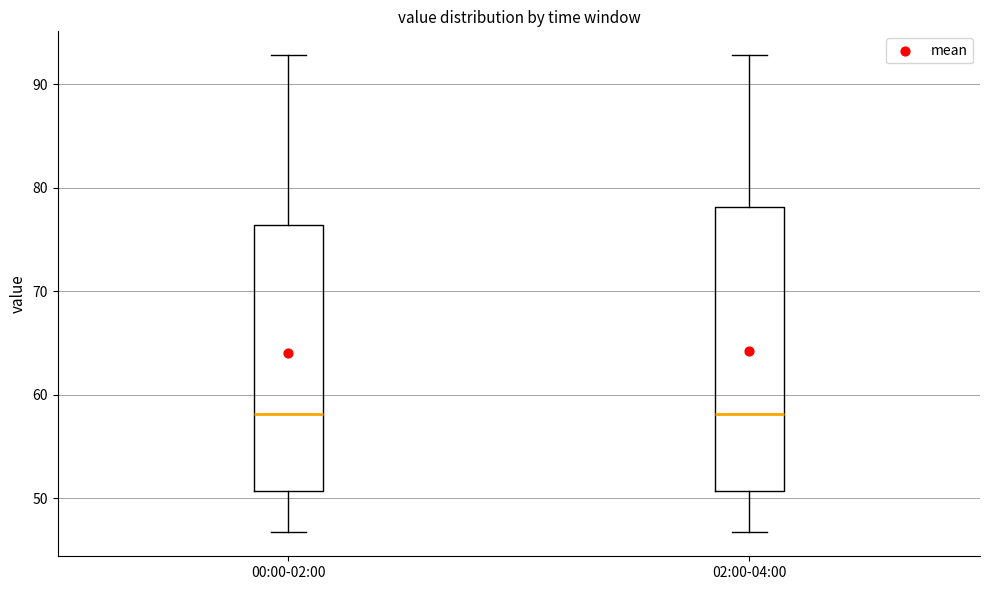

Reading left to right, read every box against the y-axis: the position of its median line, the range the box covers, and the ends of its whiskers. The values are not printed on the chart, so give them approximately, as read against the axis.

00:00-02:00: median 58, box 51 to 76, whiskers 47 to 93
02:00-04:00: median 58, box 51 to 78, whiskers 47 to 93